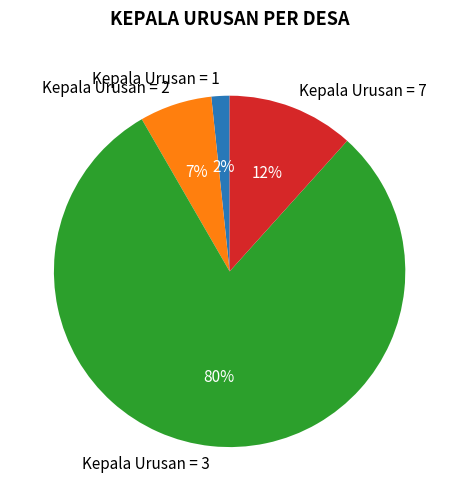

To the nearest percent, what is the average slice percentage?

25%